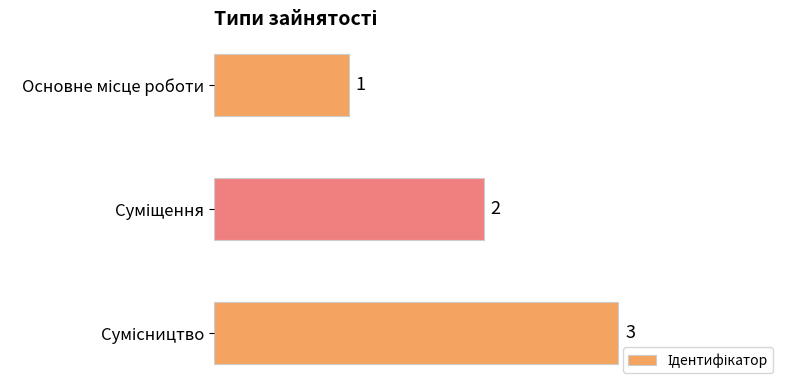

What is the value of the 2nd bar from the top?

2